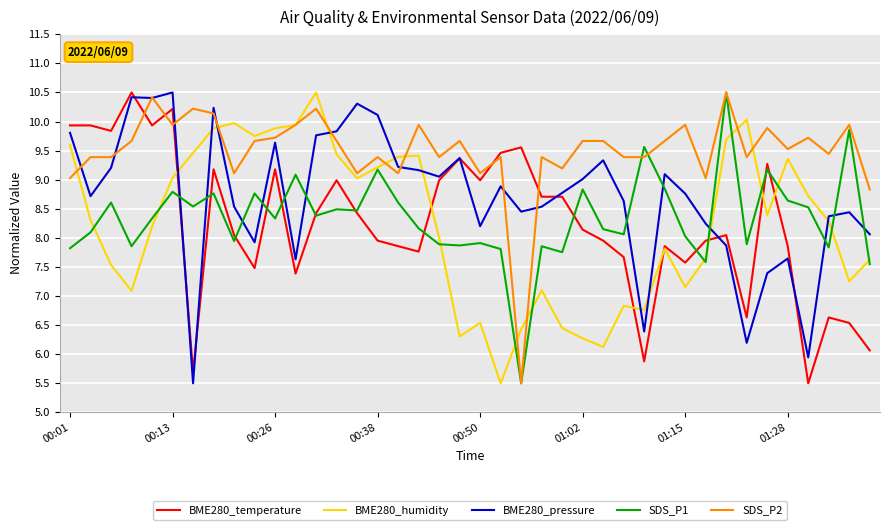

Which series has the largest total across all categories?

SDS_P2